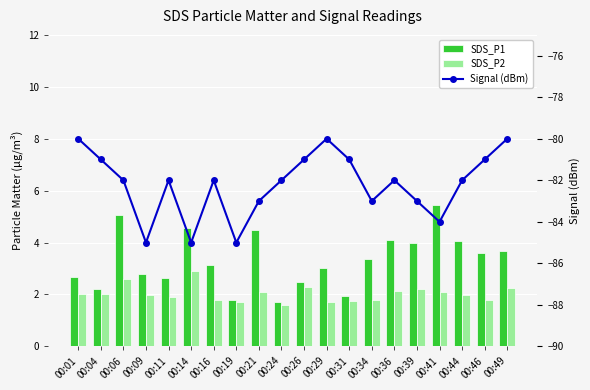

Is it true that SDS_P2 equals 0.9 at 00:21?

False